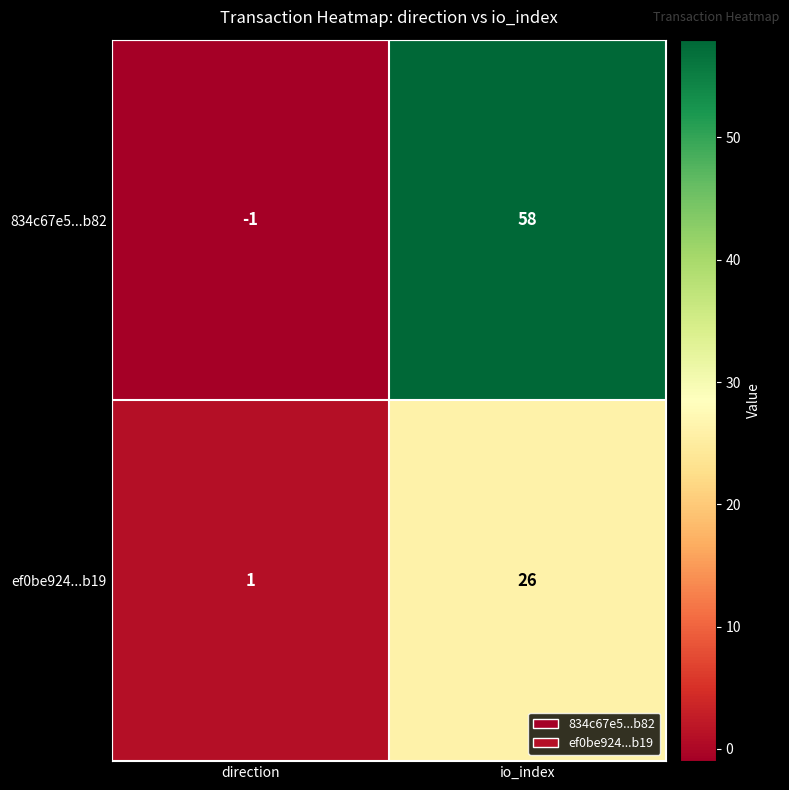

What is the sum of all 834c67e5...b82 values?

57